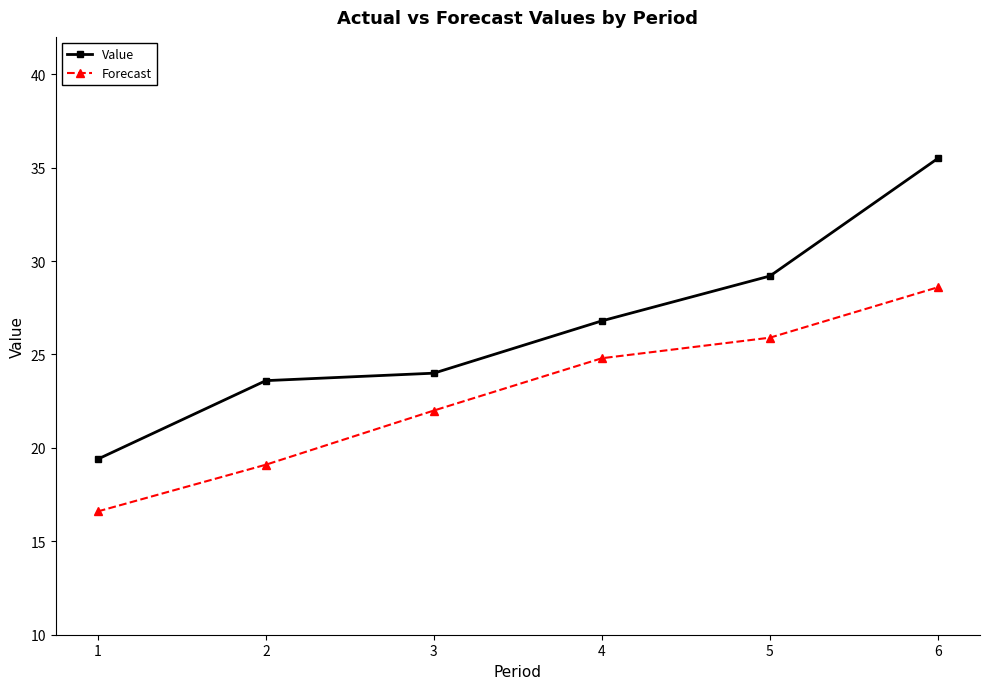

At which label is Value closest to 27?

4